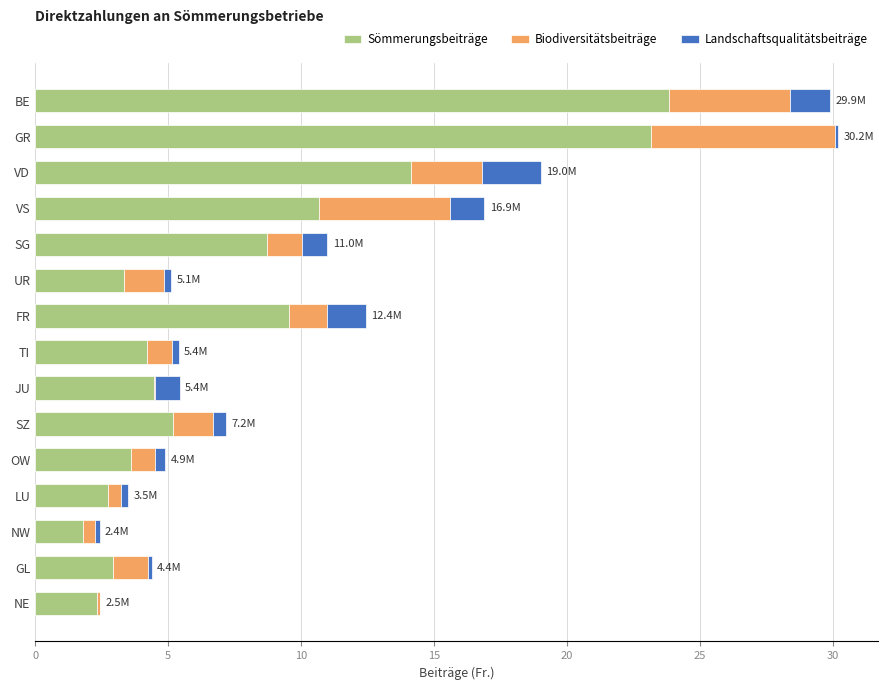

What is the sum of all Sömmerungsbeiträge values?

120.7